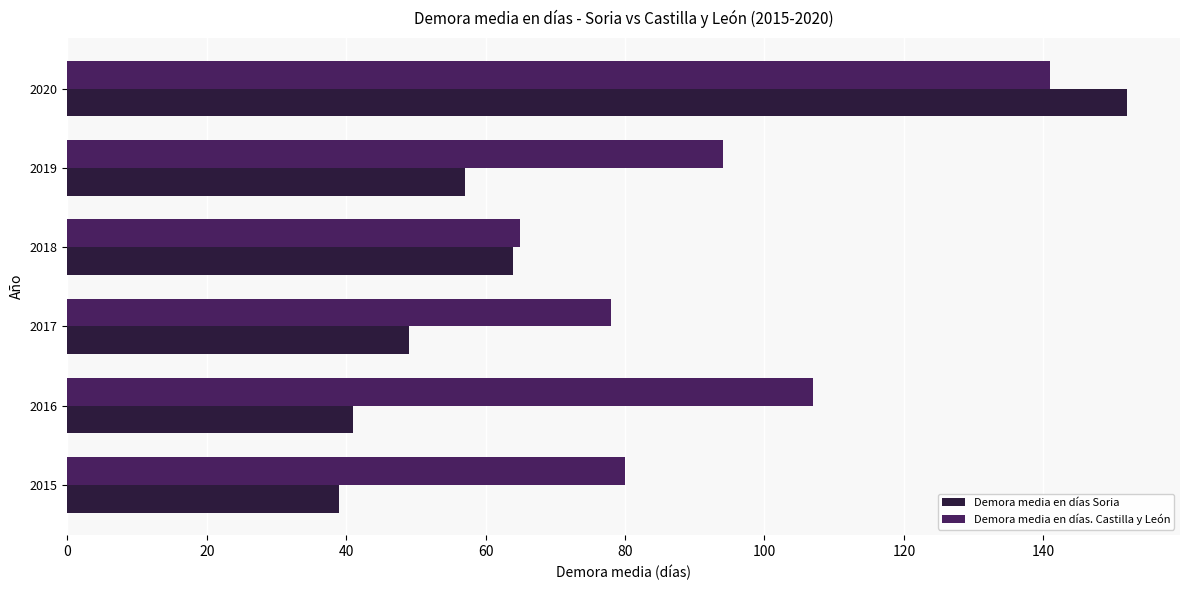

Where is Demora media en días. Castilla y León nearest to the value 103?

2016